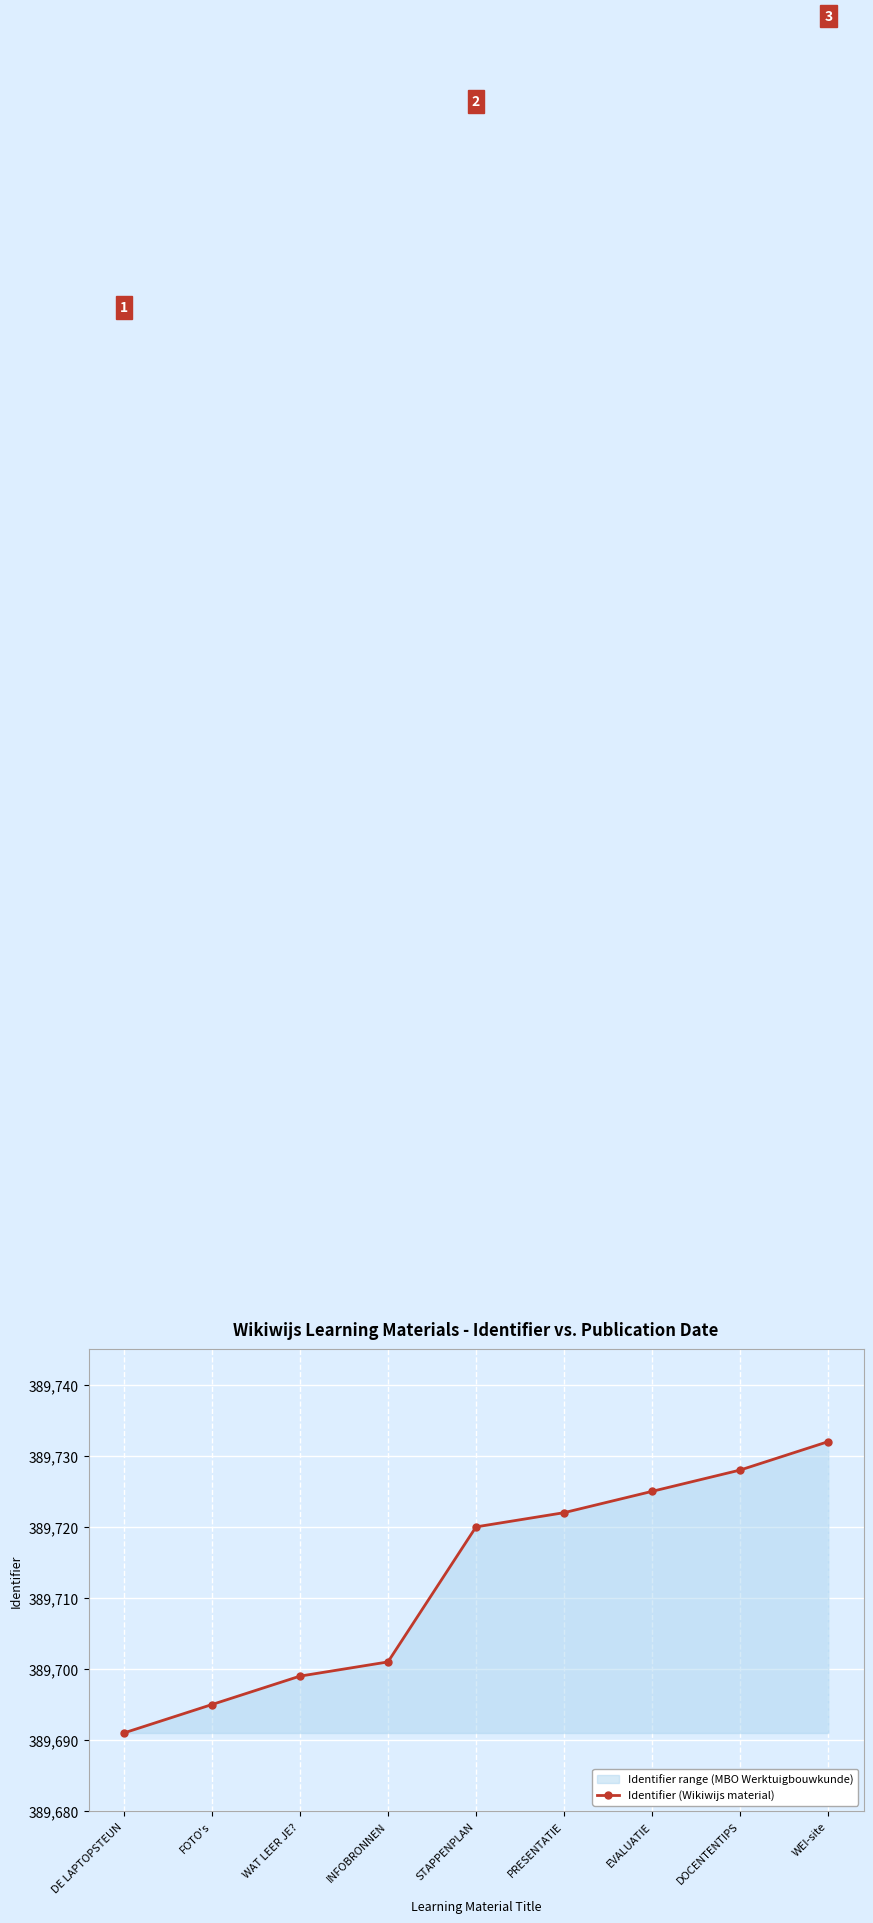

What is the change in value from FOTO's to STAPPENPLAN?

+25